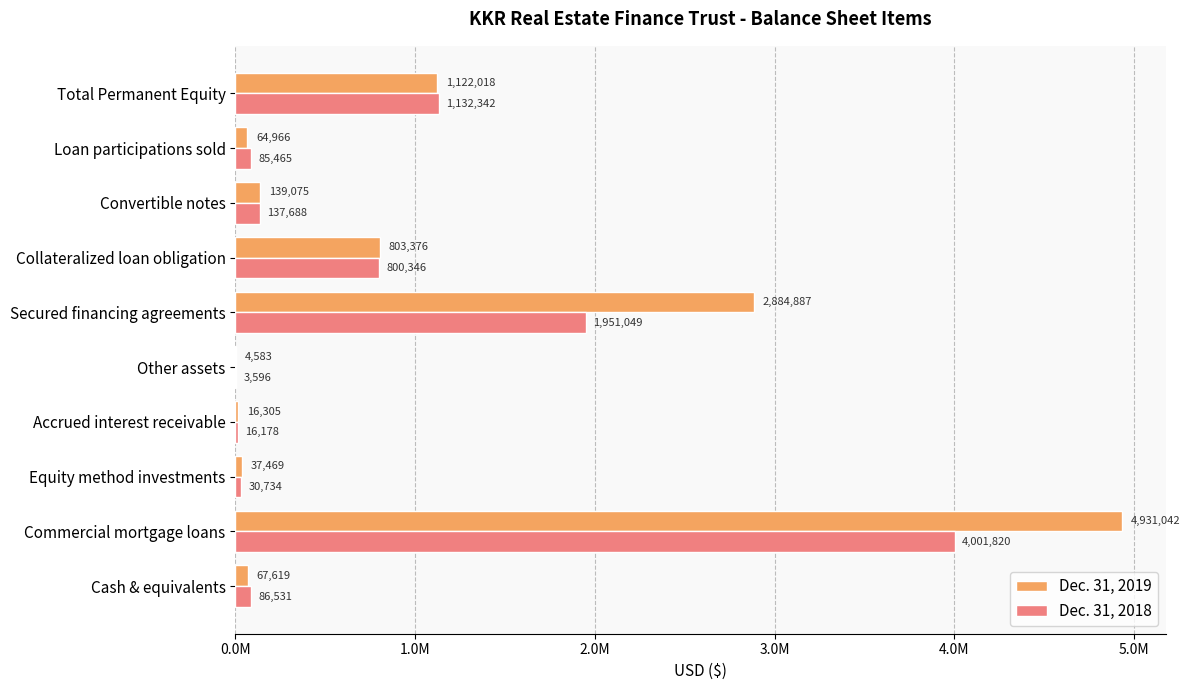

What are all the series names shown in the legend?

Dec. 31, 2019, Dec. 31, 2018